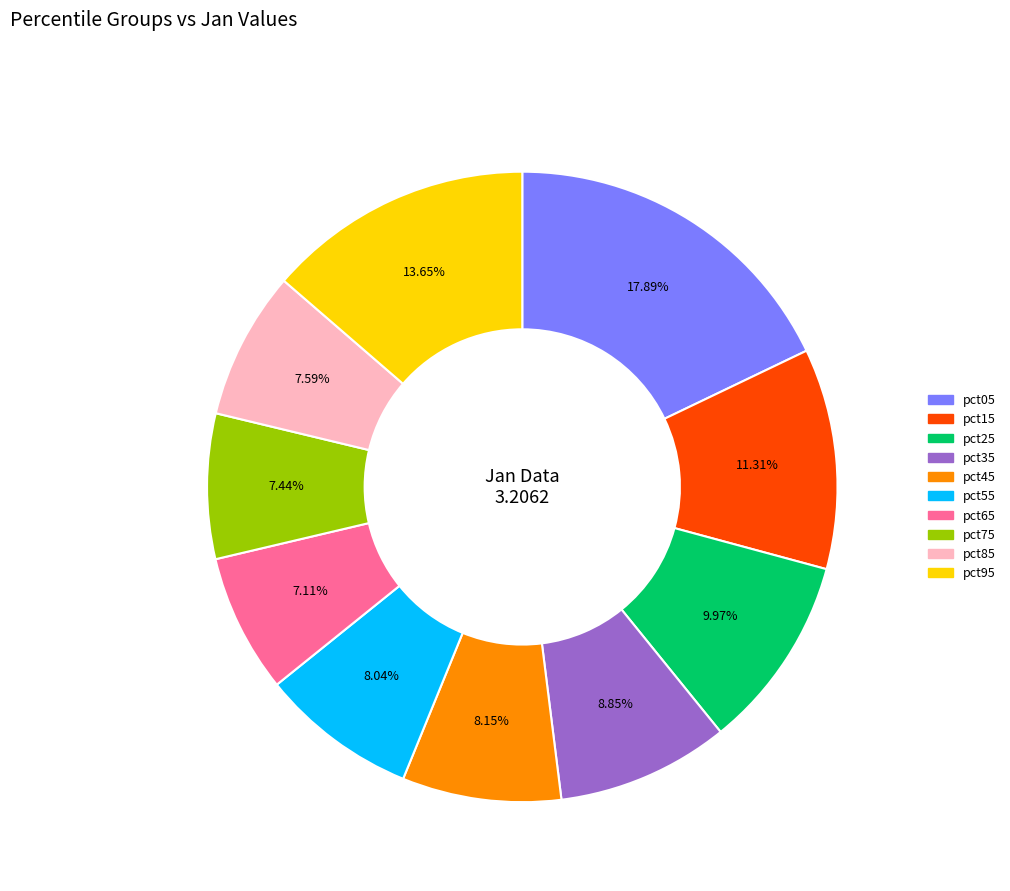

Combined, what portion of the pie is pct35 and pct95?

22.5%